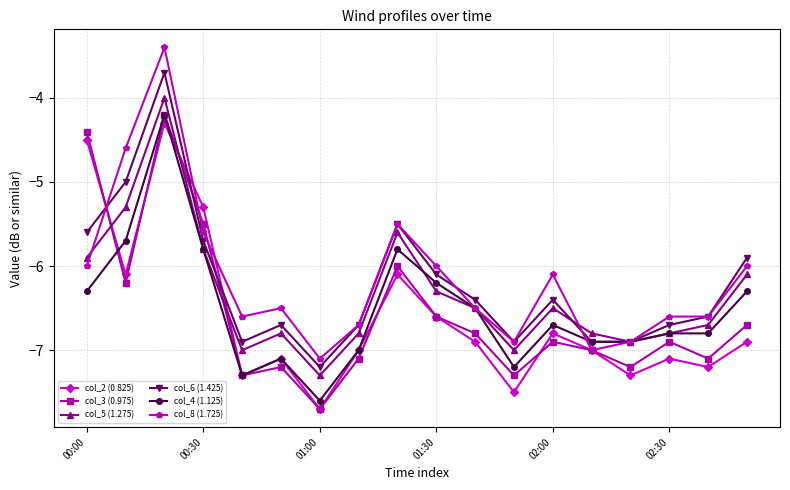

How many times do col_6 (1.425) and col_3 (0.975) cross each other?

3